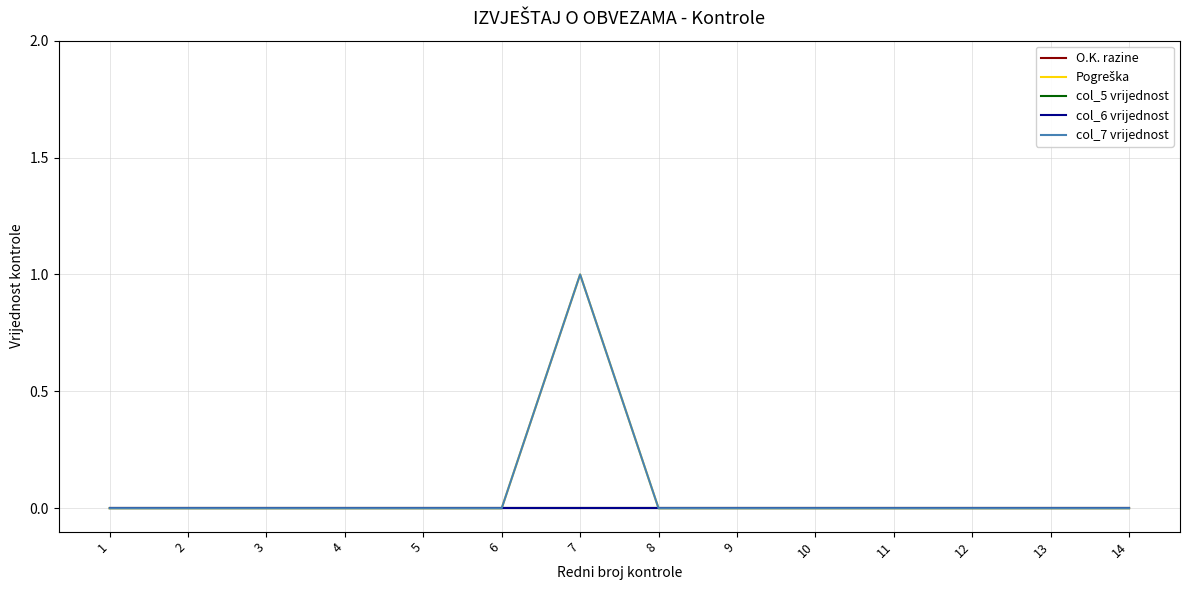

Between 3 and 11, which series saw the biggest shift?

O.K. razine